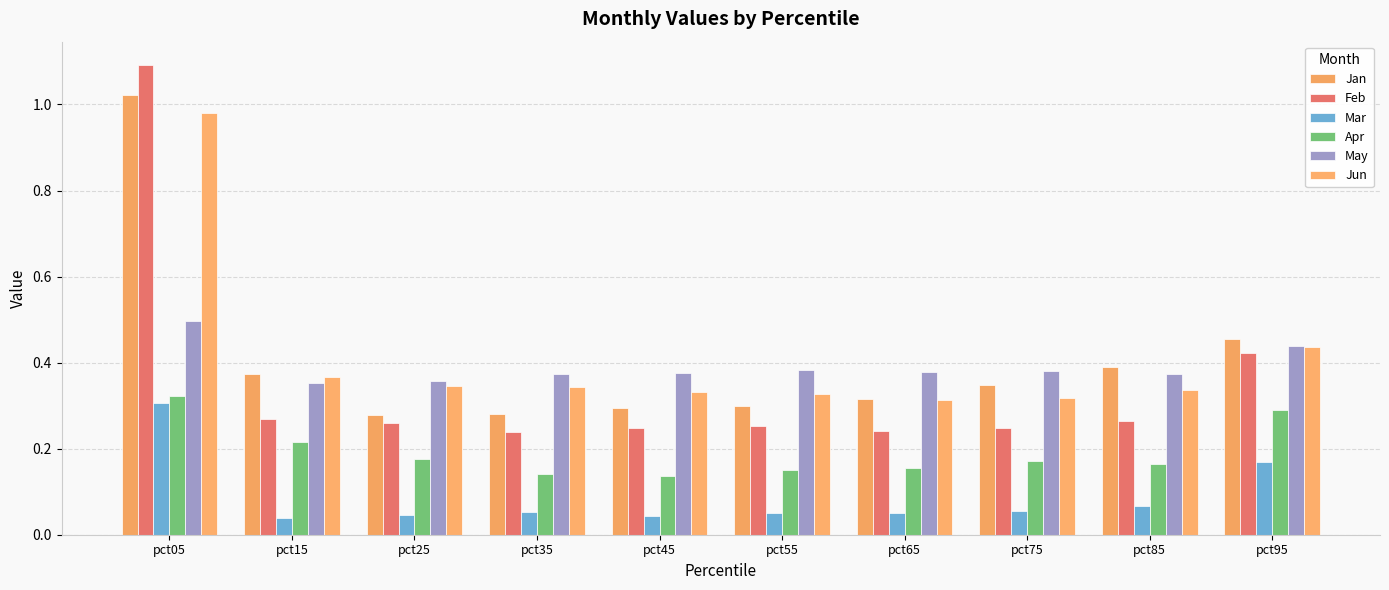

What is the difference between the Feb values at pct05 and pct75?

0.8